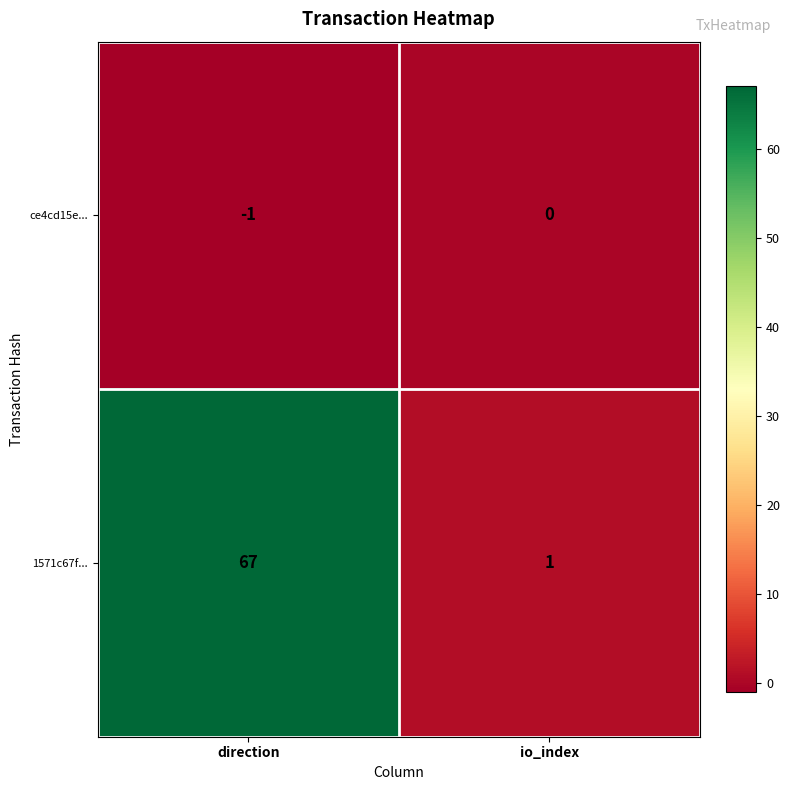

The 1571c67f... series shows 46 at direction. True or false?

False